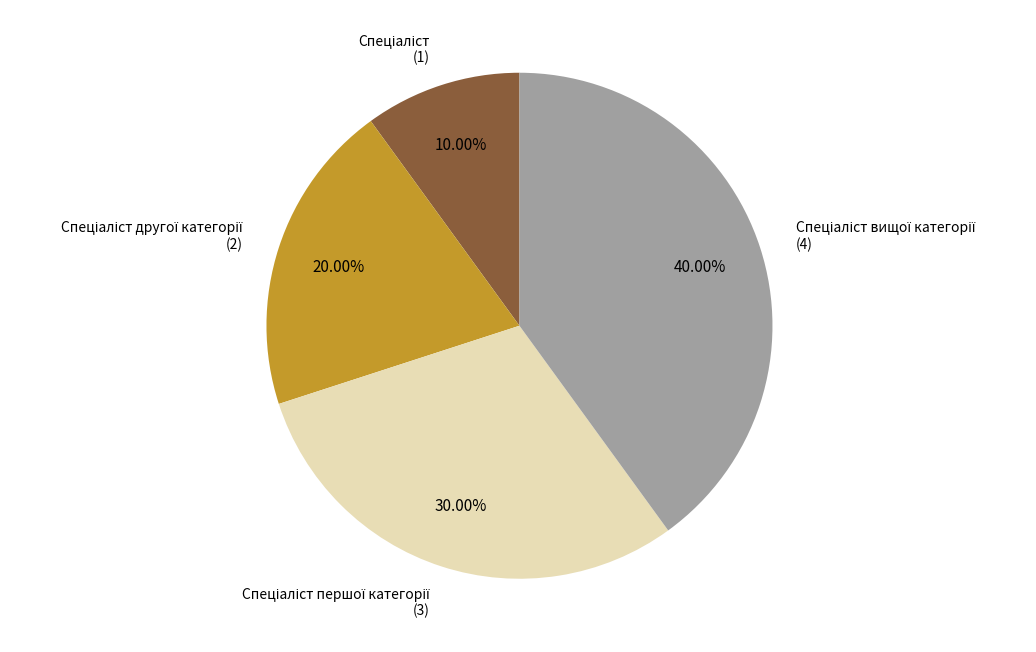

Does any single category account for the majority?

No